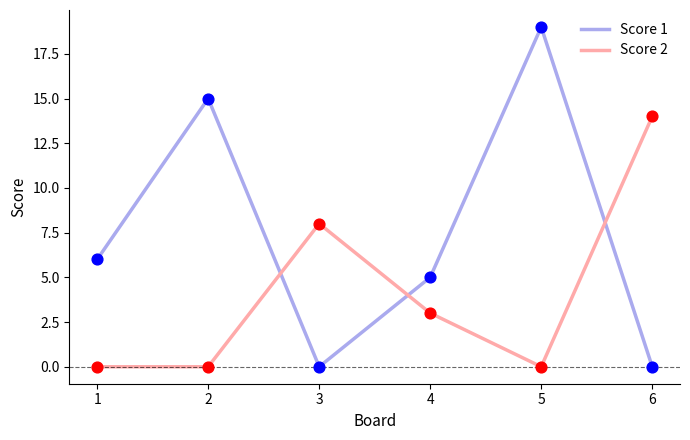

At which category is the sum across all series the highest?

5